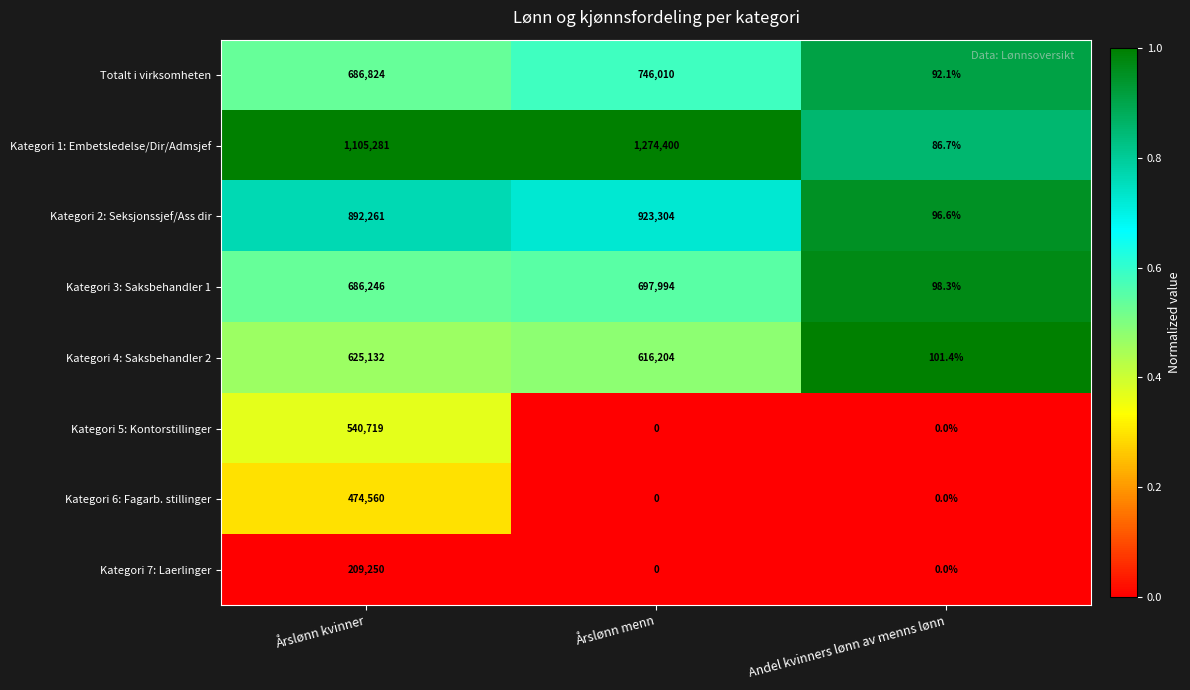

Count the Kategori 5: Kontorstillinger values in the range 0 to 540719.

3